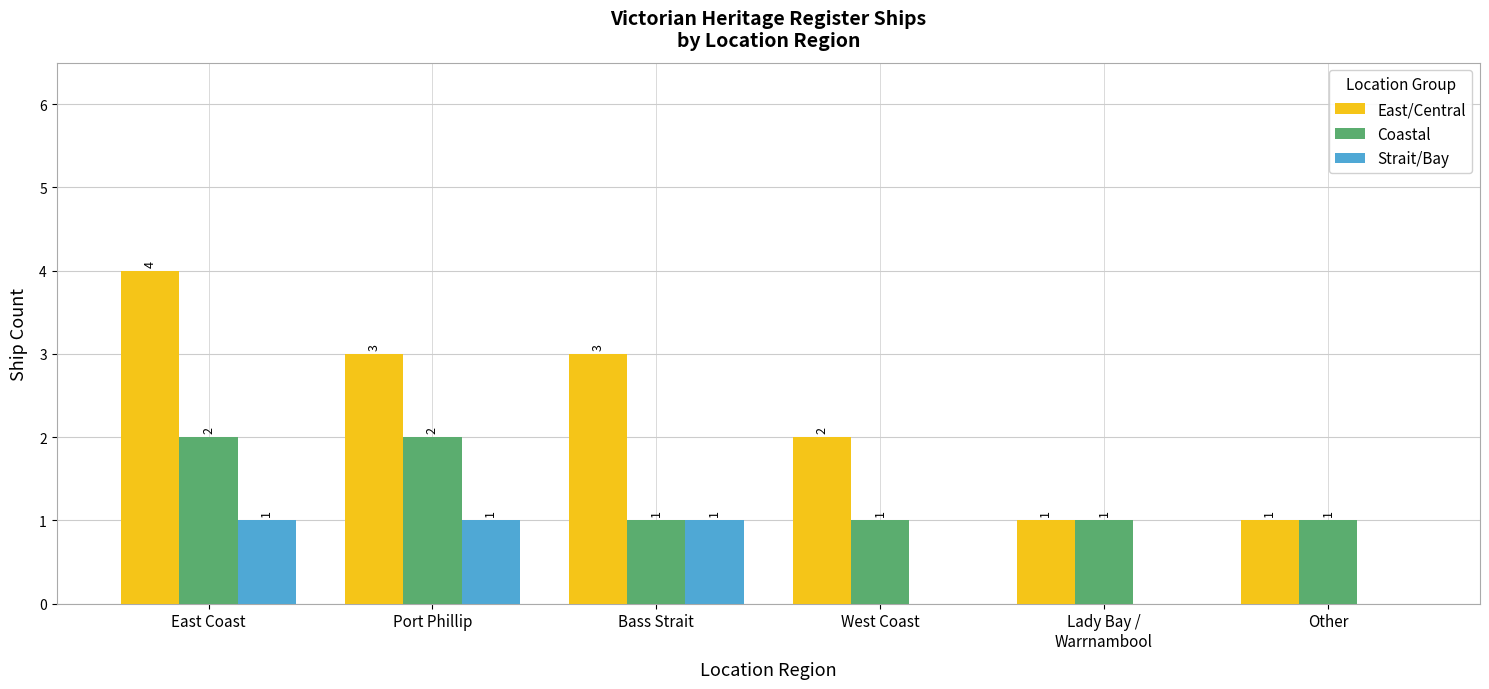

Which series has the largest total across all categories?

East/Central